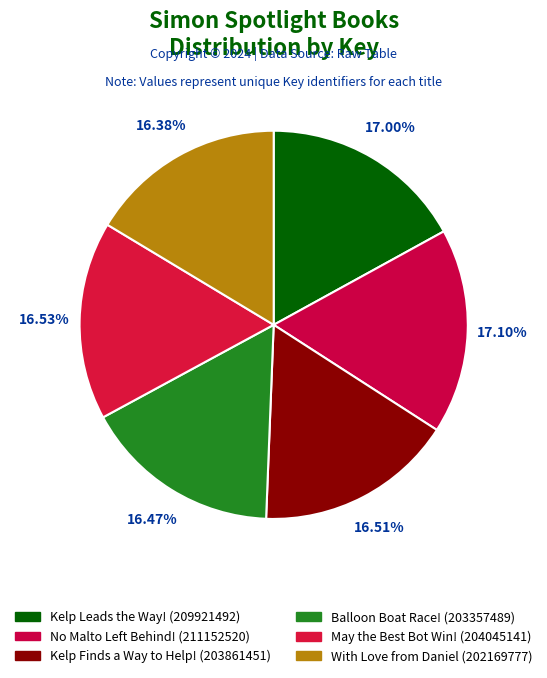

Count the number of slices in the pie.

6